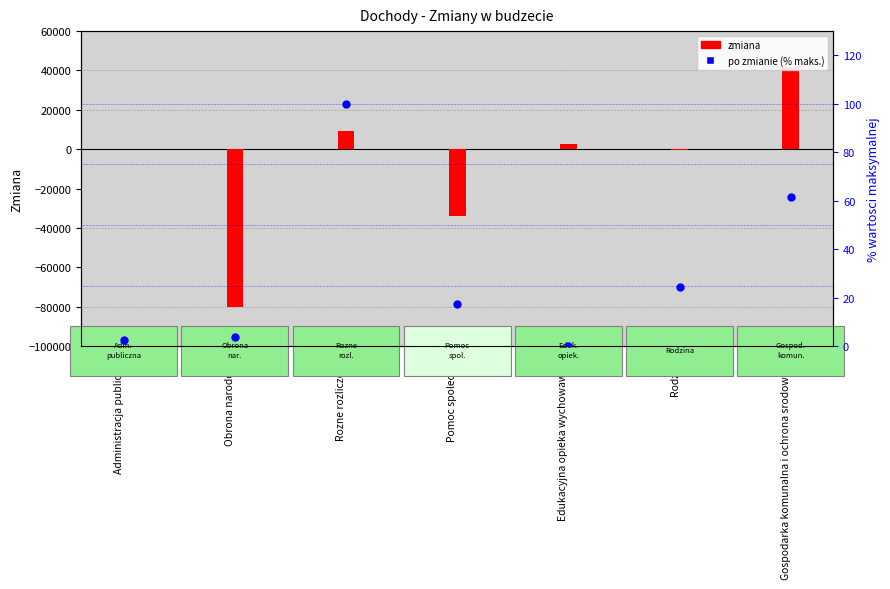

Which series has the largest Y range (max minus min)?

zmiana (Zmiana)